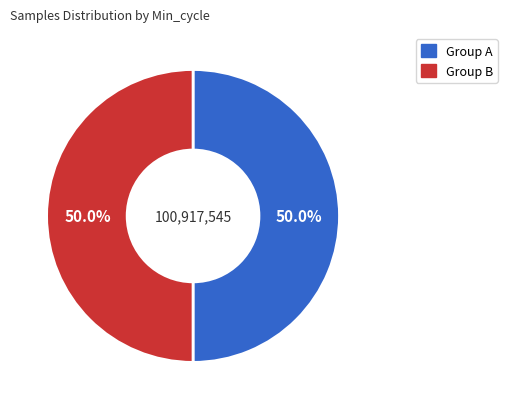

How many segments does this pie chart have?

2